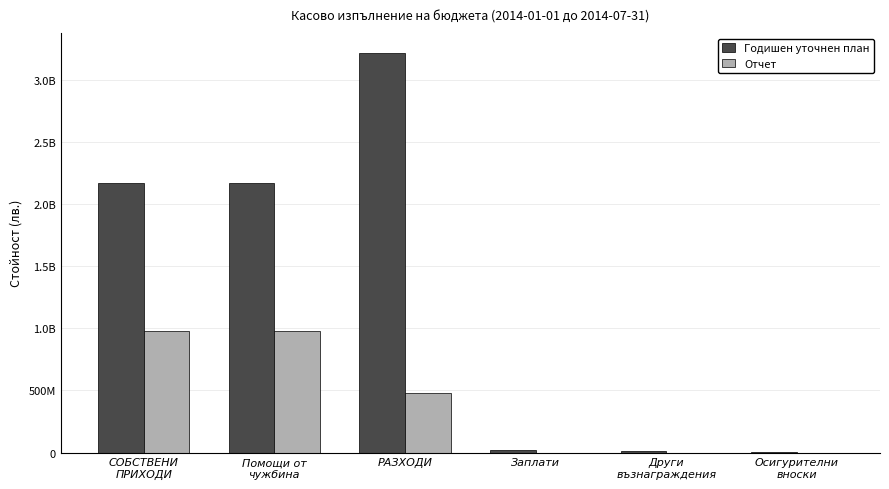

At which label does Годишен уточнен план first exceed 2169569400?

РАЗХОДИ